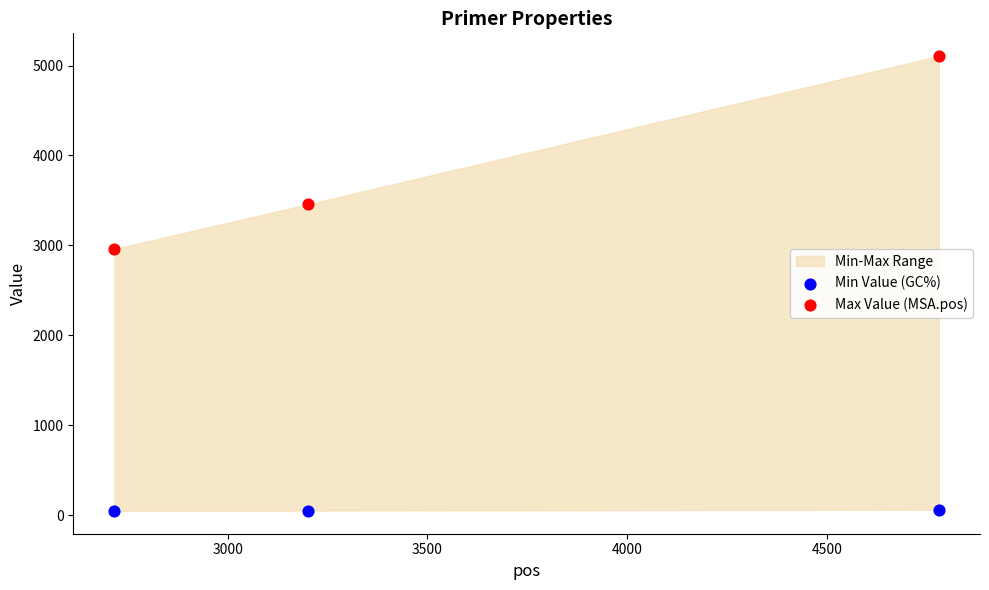

Across all data points, what is the average Y value?

1946.2